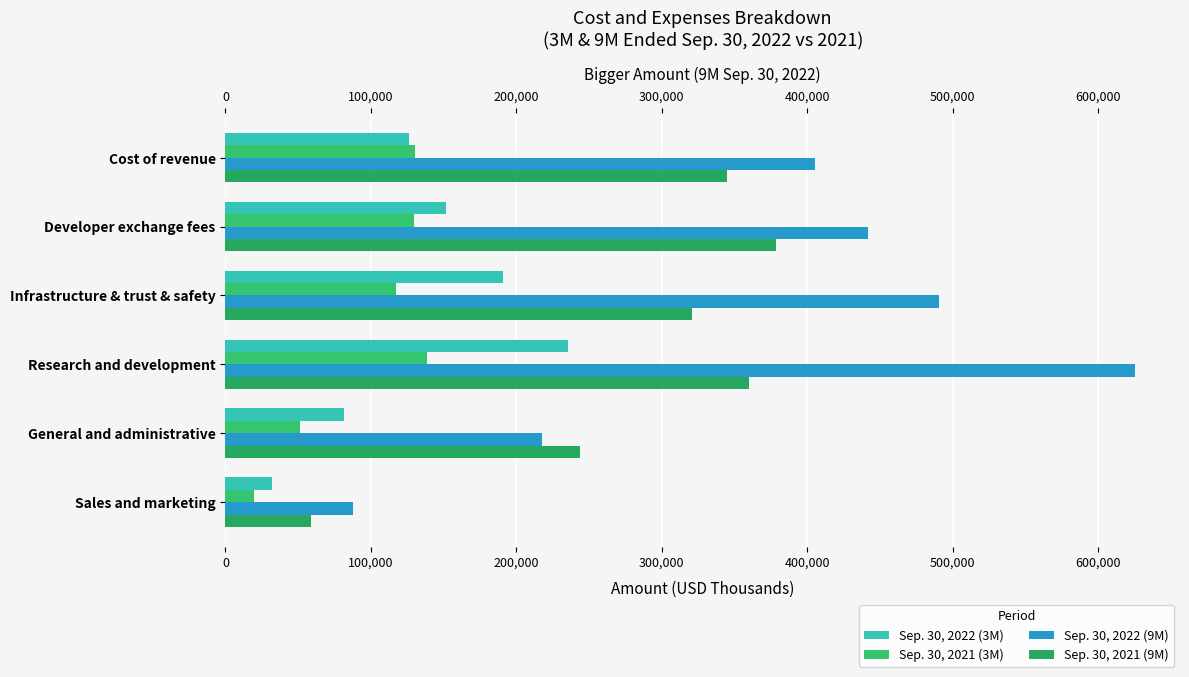

The value of Sep. 30, 2021 (3M) at Sales and marketing is 5651. True or false?

False